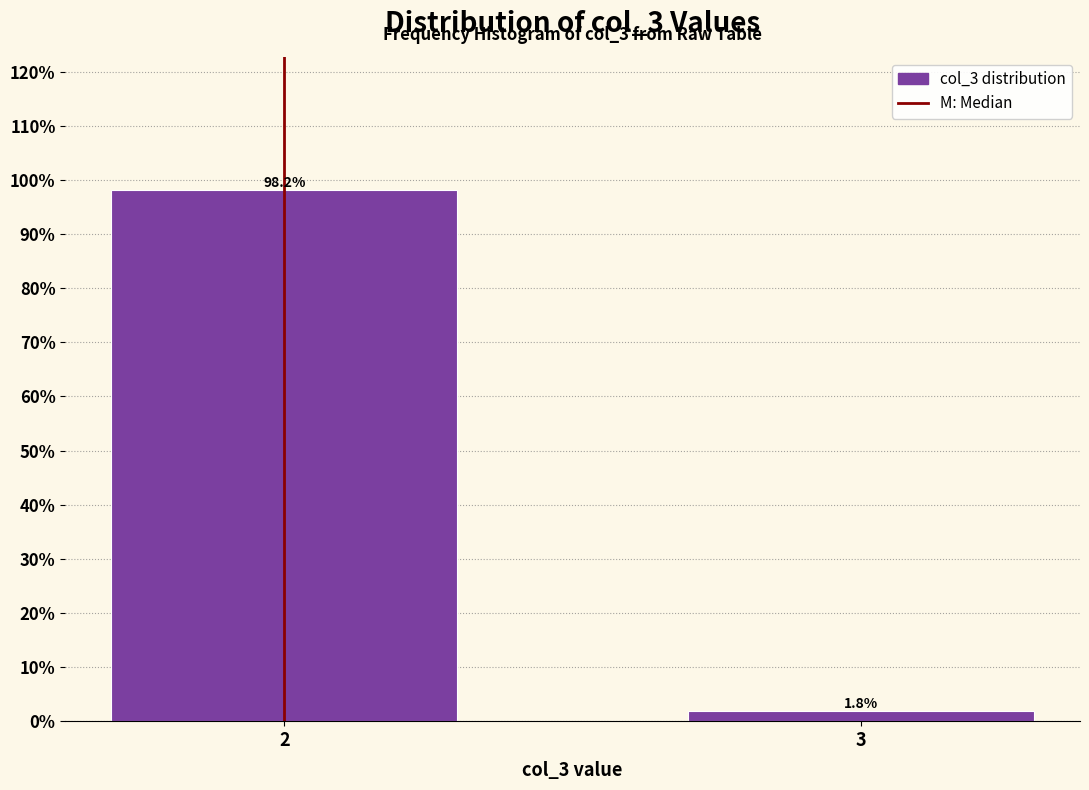

Reading left to right, extract all data points from this chart.

98.2	1.8